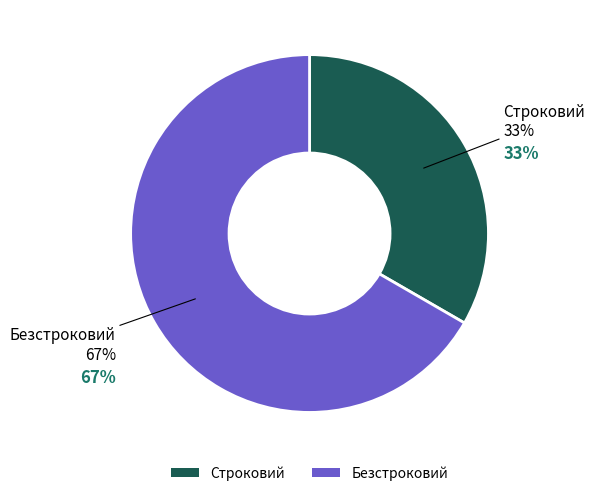

Combined, do Безстроковий and Строковий account for over 50%?

Yes